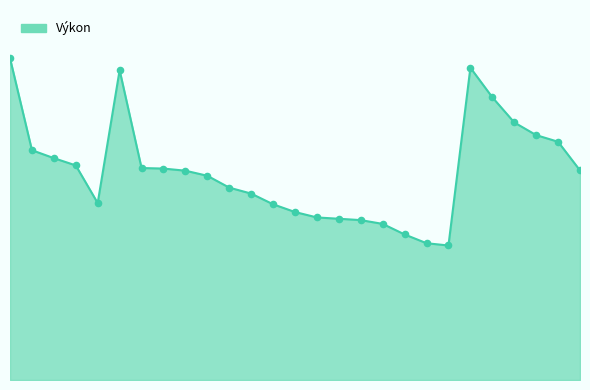

Is this an area chart (filled region under the line)?

Yes